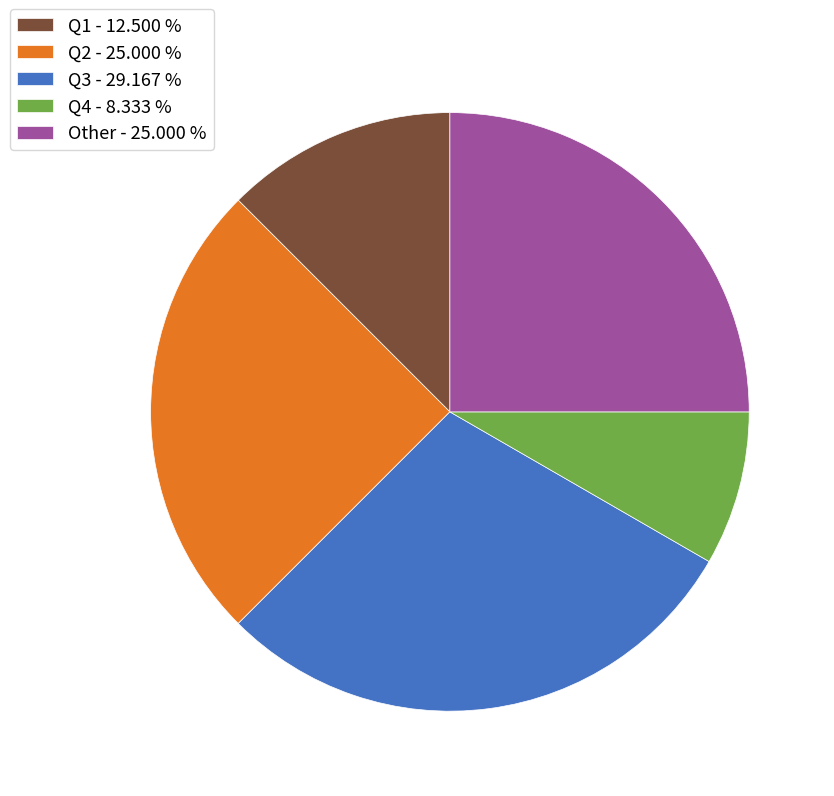

Is there any slice that represents more than half of the pie?

No